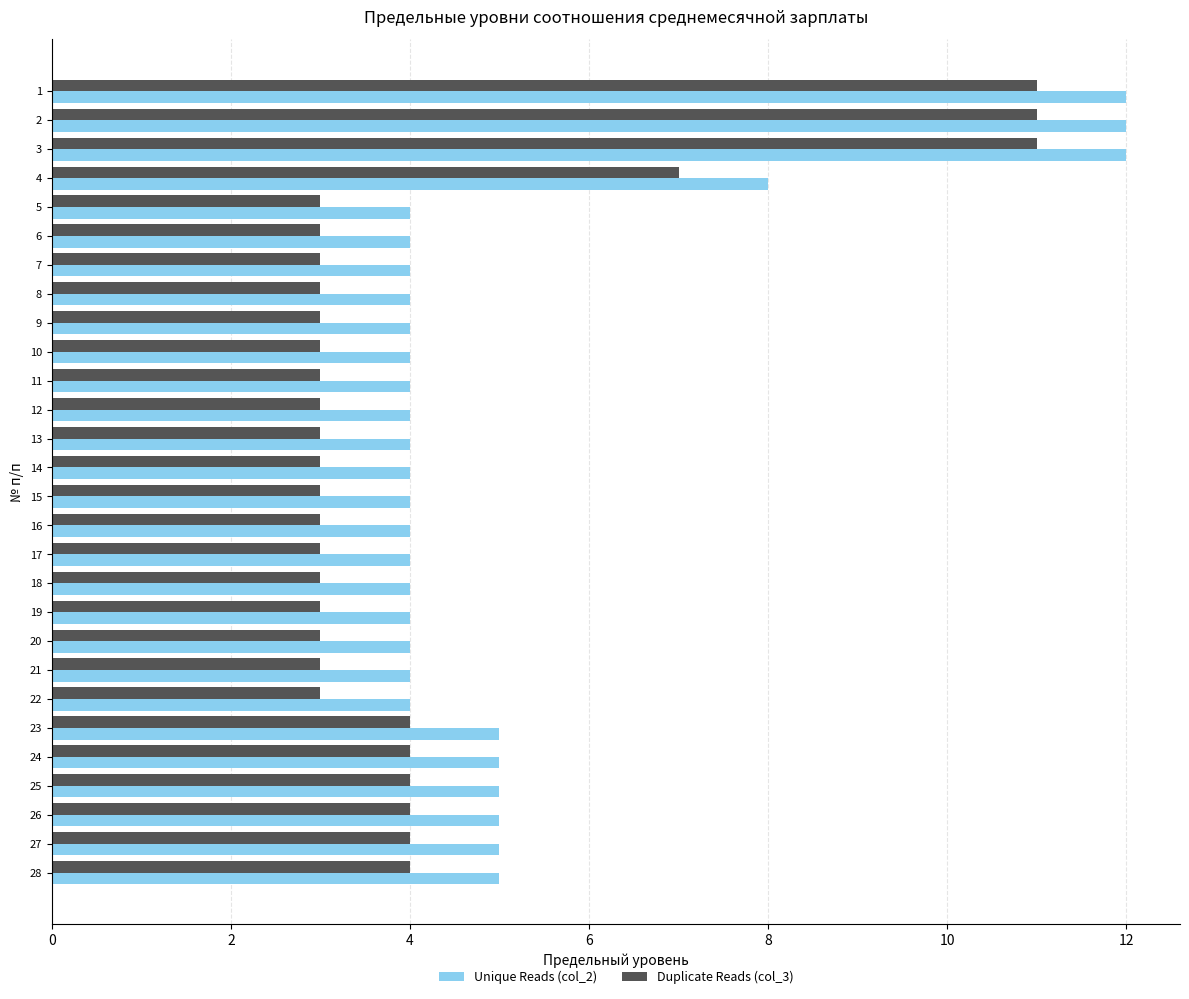

Count the Unique Reads (col_2) values in the range 4 to 5.

24